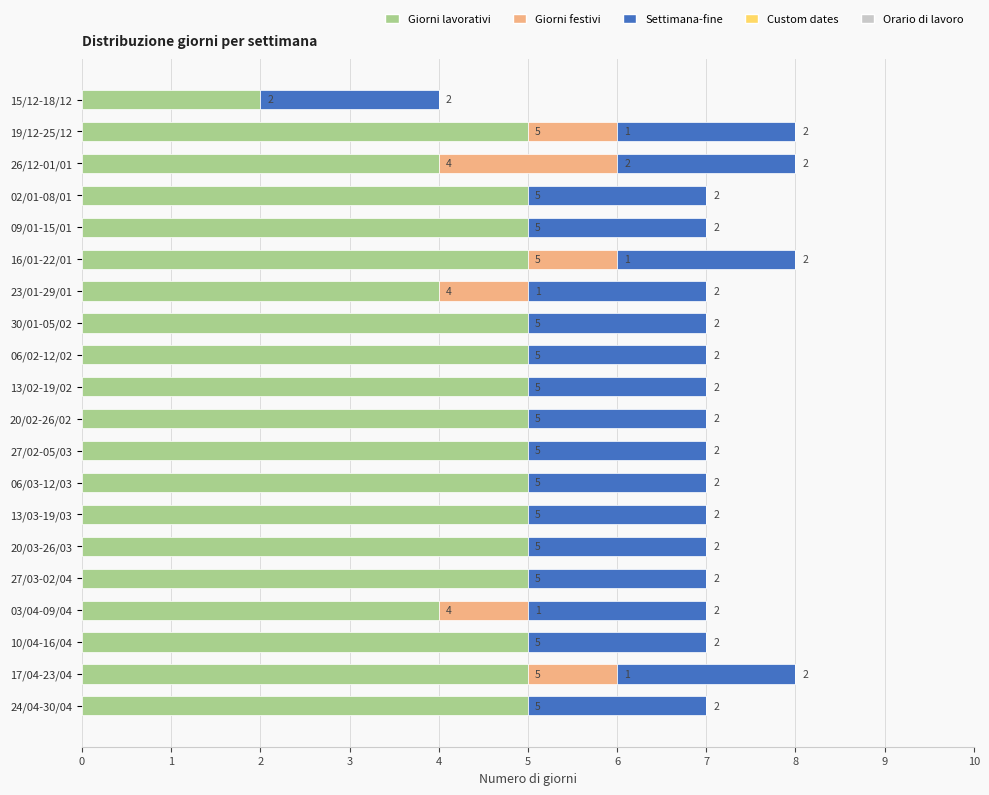

What is the total value across all series at 19/12-25/12?

8